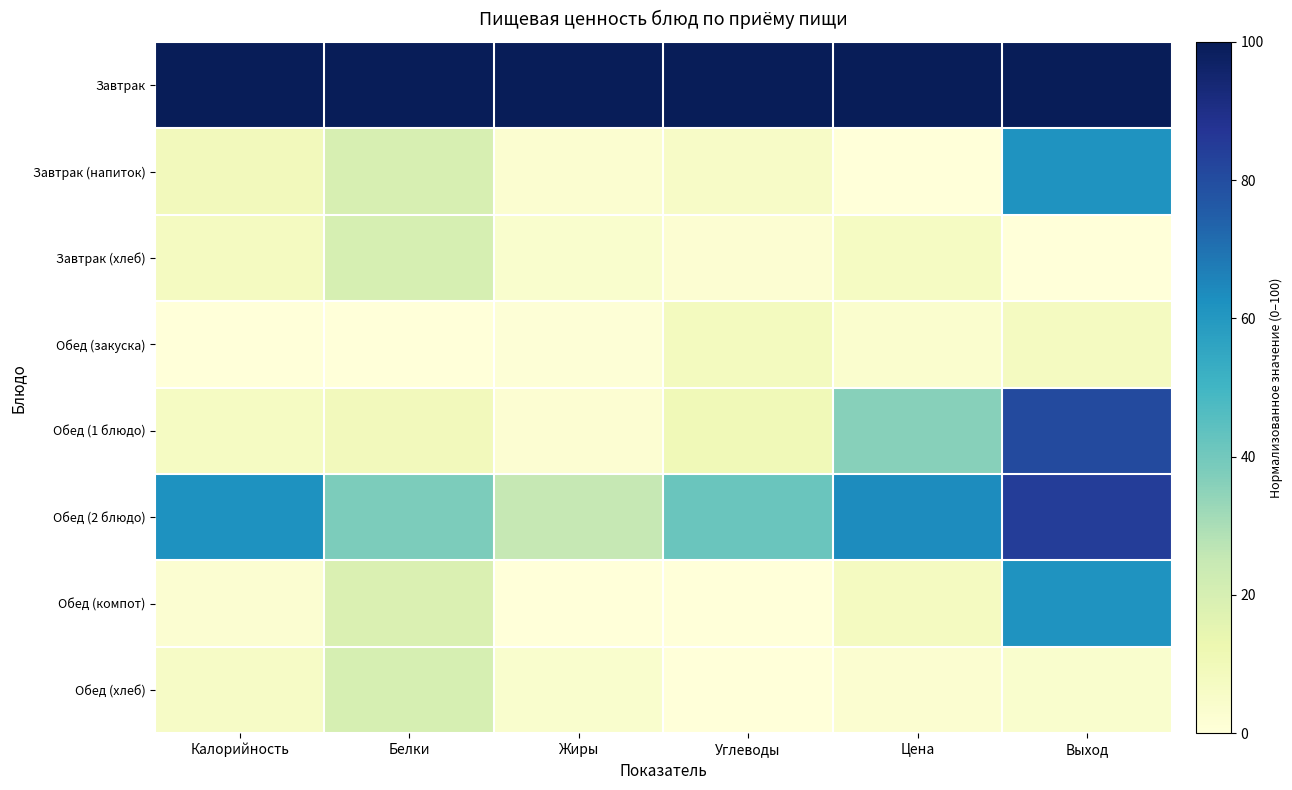

Reading left to right, list all the values displayed in this chart.

Завтрак: Калорийность=100.0	Белки=100.0	Жиры=100.0	Углеводы=100.0	Цена=100.0	Выход=100.0
Завтрак (напиток): Калорийность=9.2	Белки=19.6	Жиры=3.0	Углеводы=5.7	Цена=0.0	Выход=61.5
Завтрак (хлеб): Калорийность=7.6	Белки=20.1	Жиры=3.8	Углеводы=2.1	Цена=7.0	Выход=0.0
Обед (закуска): Калорийность=0.0	Белки=0.0	Жиры=0.9	Углеводы=7.9	Цена=3.4	Выход=7.7
Обед (1 блюдо): Калорийность=6.9	Белки=9.1	Жиры=2.2	Углеводы=10.5	Цена=36.3	Выход=80.8
Обед (2 блюдо): Калорийность=61.8	Белки=37.9	Жиры=25.4	Углеводы=41.5	Цена=63.6	Выход=84.6
Обед (компот): Калорийность=2.6	Белки=18.4	Жиры=0.0	Углеводы=0.0	Цена=7.6	Выход=61.5
Обед (хлеб): Калорийность=6.1	Белки=20.1	Жиры=3.8	Углеводы=0.0	Цена=3.1	Выход=3.8